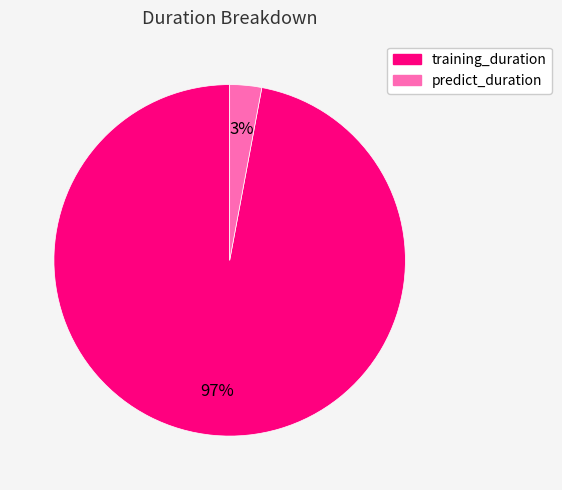

True or false: predict_duration accounts for 3% of the total.

True